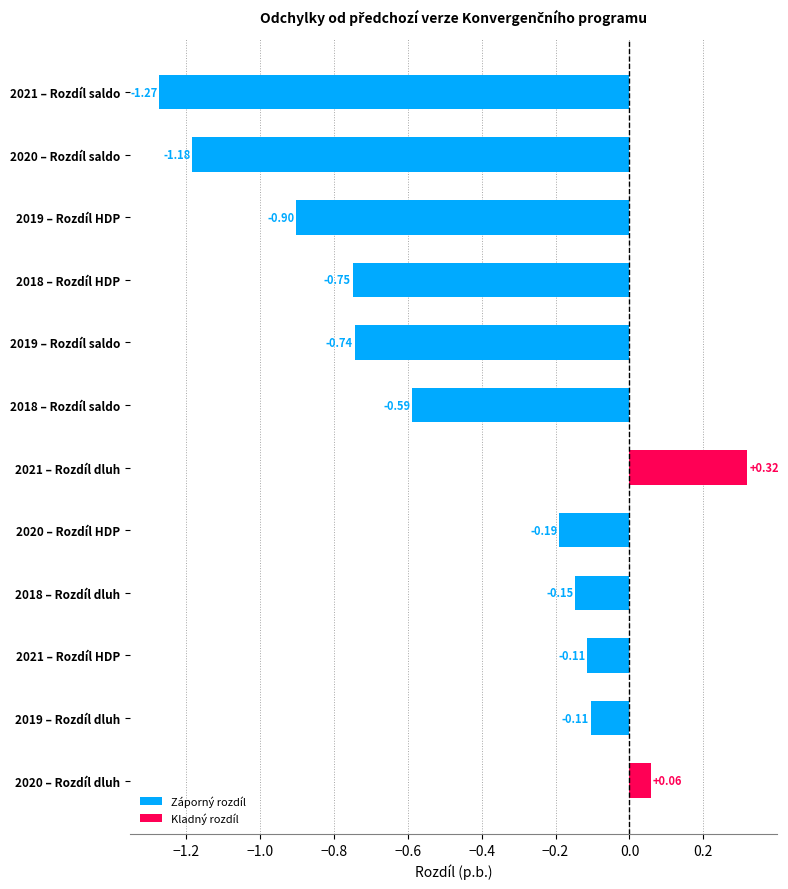

List the series in order of their peak value, lowest first.

Rozdíl saldo, Rozdíl HDP, Rozdíl dluh